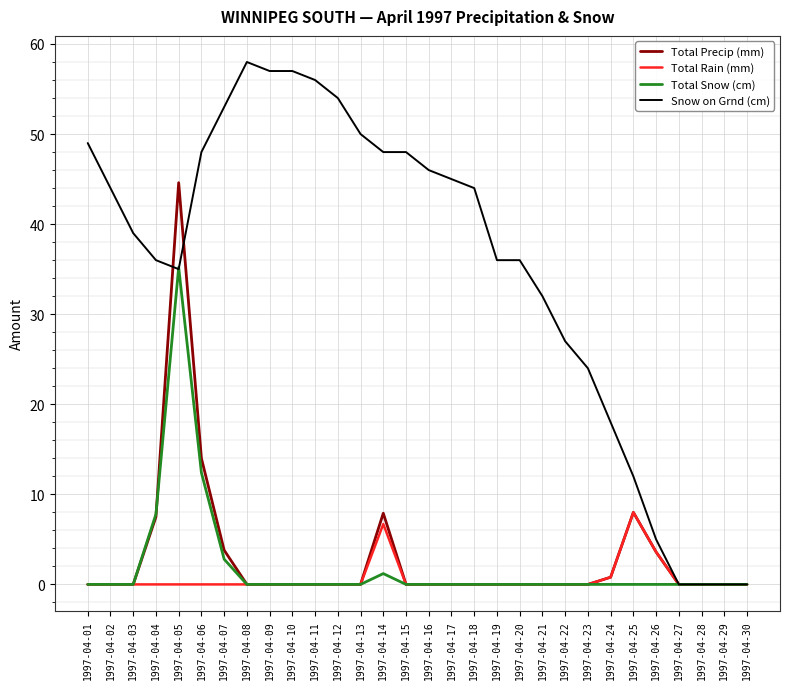

At 1997-04-14, list the series in order from smallest to largest.

Total Snow (cm), Total Rain (mm), Total Precip (mm), Snow on Grnd (cm)